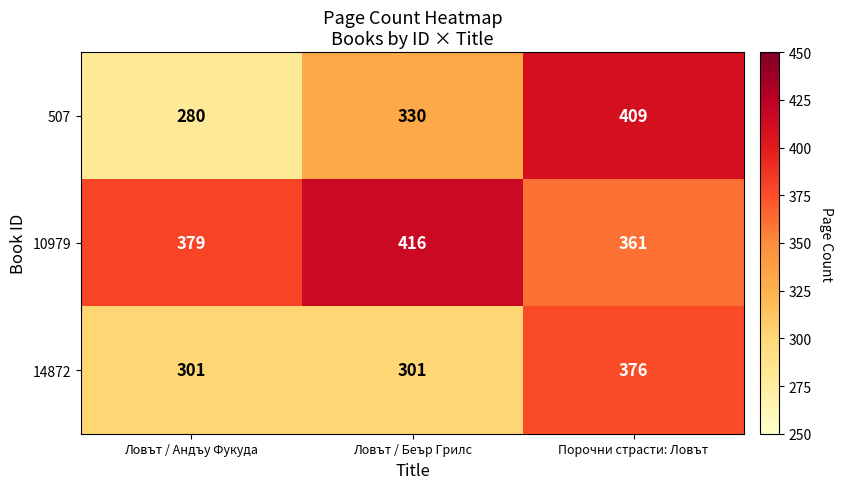

Count the 14872 values in the range 301 to 376.

3